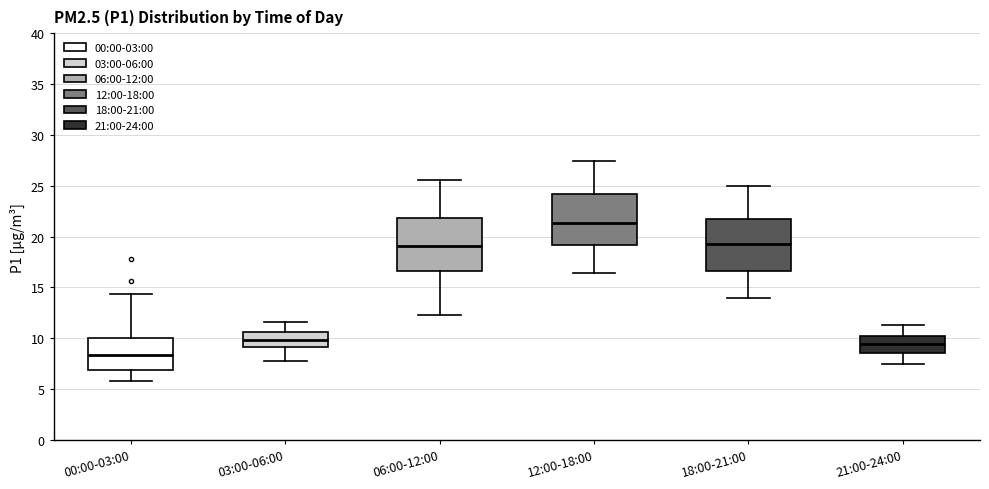

Reading left to right, transcribe this box plot: for each box, give where its median line is, the range the box spans, and where its two whiskers end, as read against the y-axis. The values are not printed on the chart, so give them approximately, as read against the axis.

00:00-03:00: median 8.5, box 7.0 to 10.0, whiskers 6.0 to 14.5
03:00-06:00: median 10.0, box 9.0 to 10.5, whiskers 8.0 to 11.5
06:00-12:00: median 19.0, box 16.5 to 22.0, whiskers 12.5 to 25.5
12:00-18:00: median 21.5, box 19.0 to 24.0, whiskers 16.5 to 27.5
18:00-21:00: median 19.5, box 16.5 to 22.0, whiskers 14.0 to 25.0
21:00-24:00: median 9.5, box 8.5 to 10.0, whiskers 7.5 to 11.5